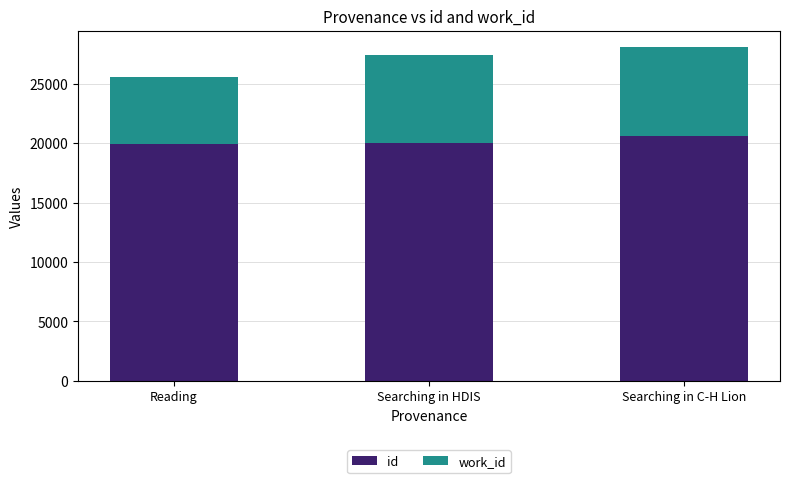

Reading left to right, what are the values for id?

Reading=19915	Searching in HDIS=20054	Searching in C-H Lion=20639